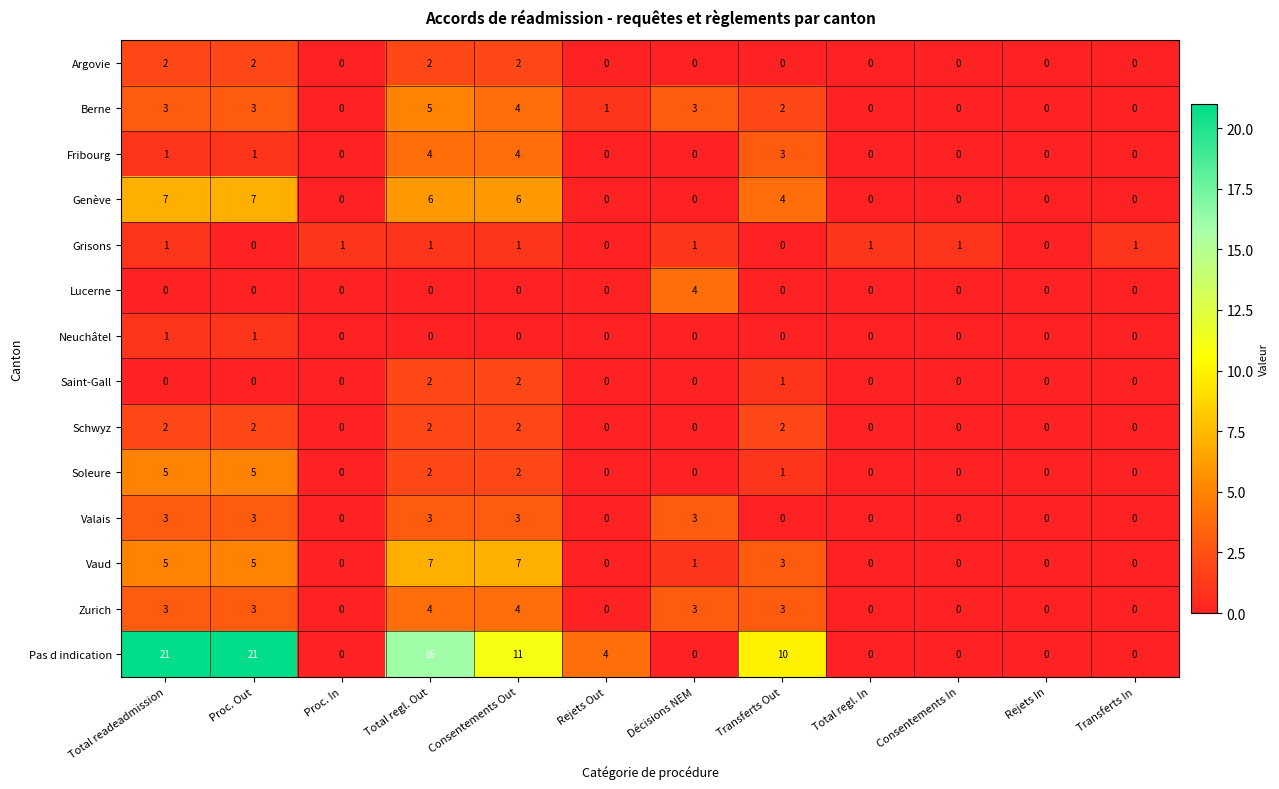

At which label is Pas d indication closest to 10?

Transferts Out